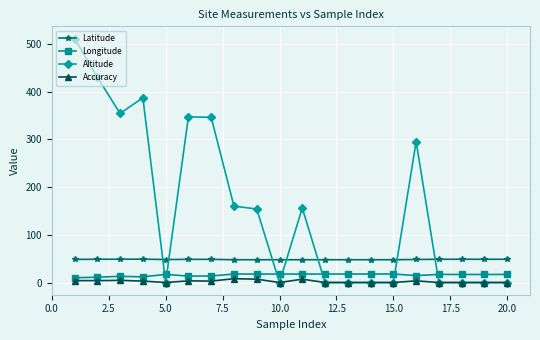

What is the greatest value displayed?

511.0